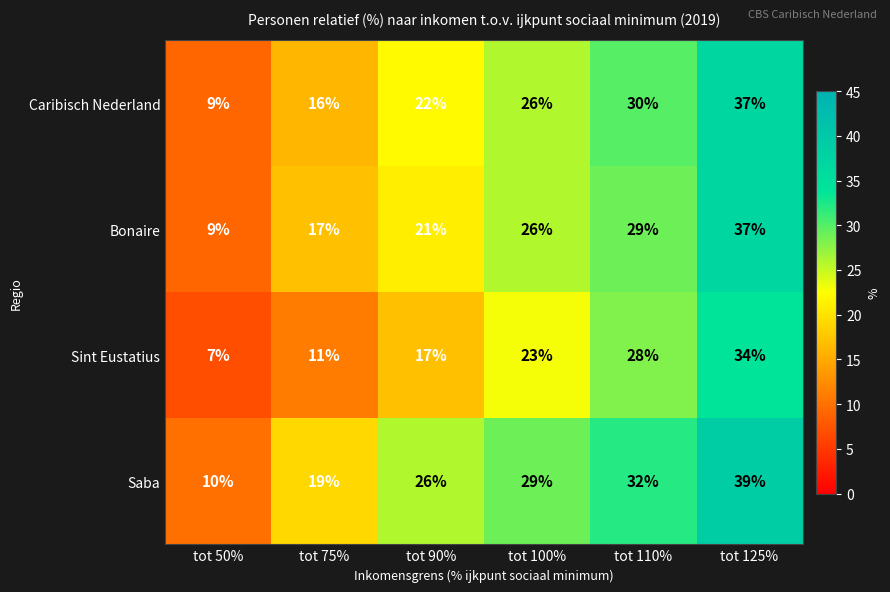

Reading right to left, extract all data points from this chart.

Caribisch Nederland: 37	30	26	22	16	9
Bonaire: 37	29	26	21	17	9
Sint Eustatius: 34	28	23	17	11	7
Saba: 39	32	29	26	19	10